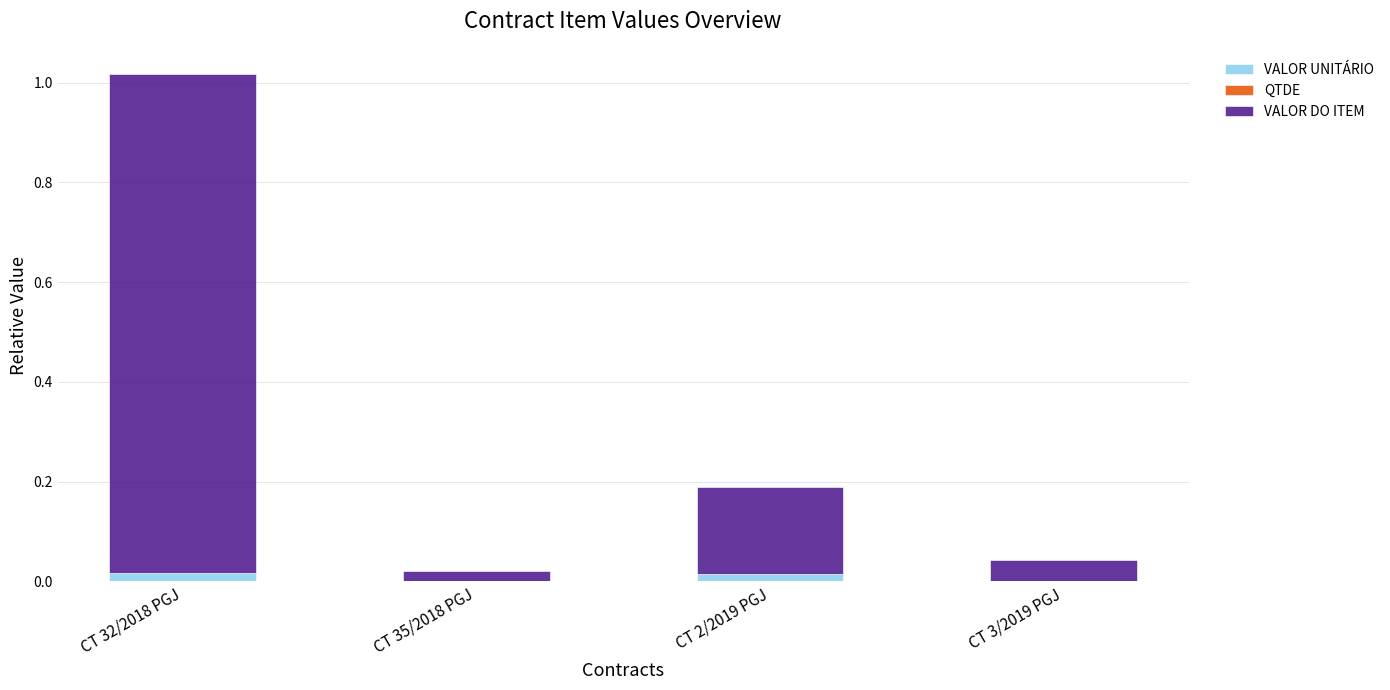

At which category is the sum across all series the highest?

CT 32/2018 PGJ